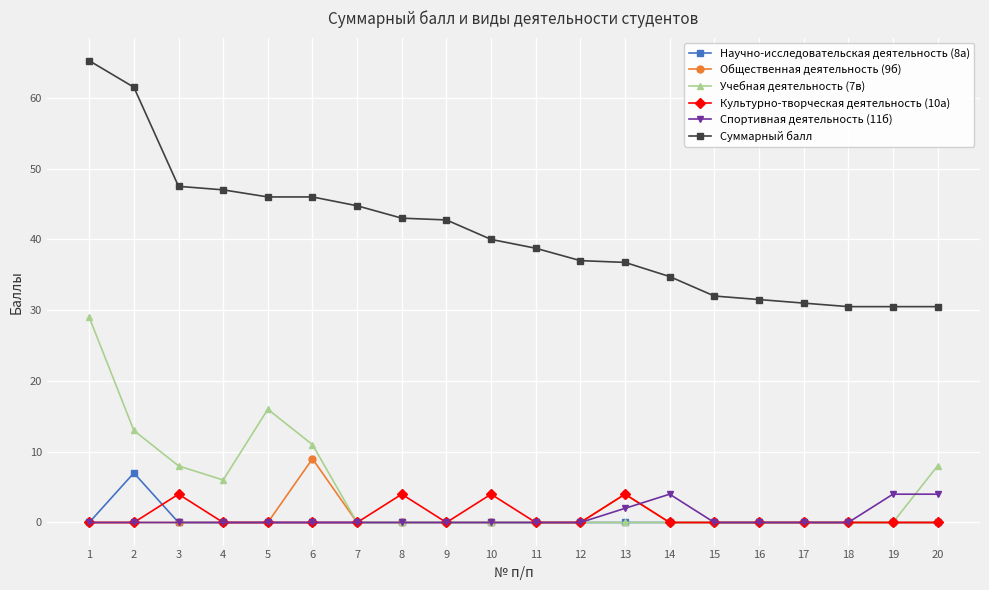

At how many categories does at least one series exceed 48?

2